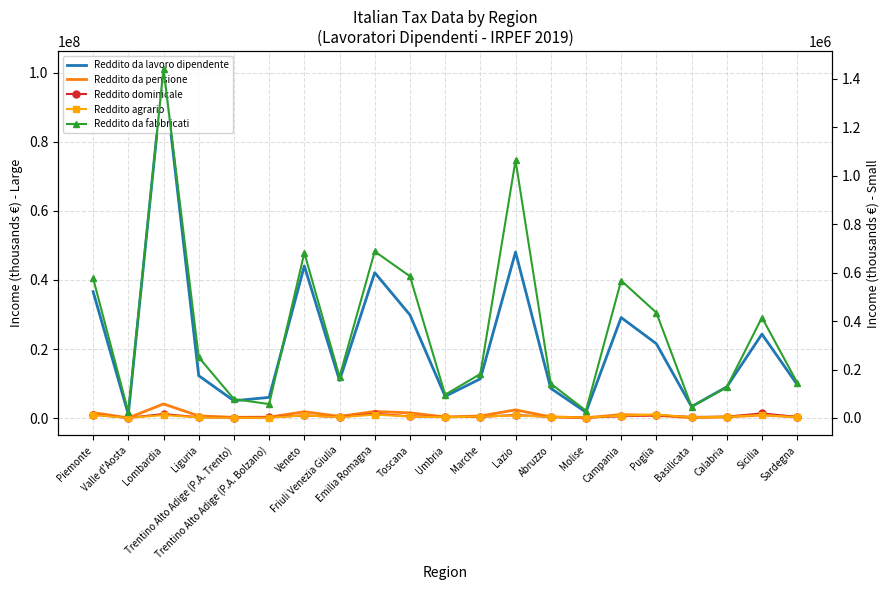

How many lines are shown in the chart?

5